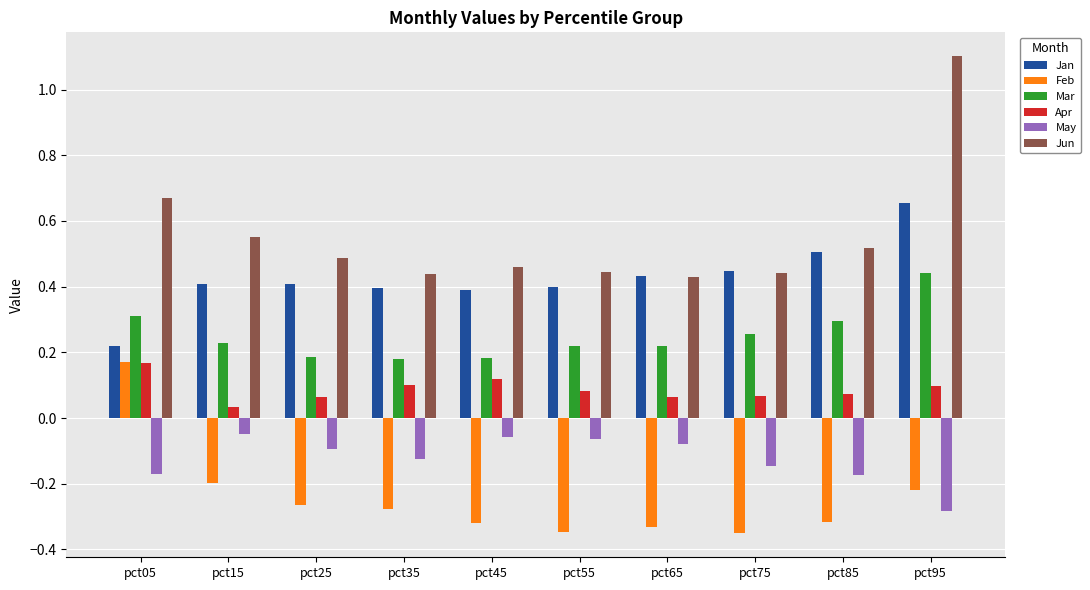

What is the maximum value shown in the chart?

1.1